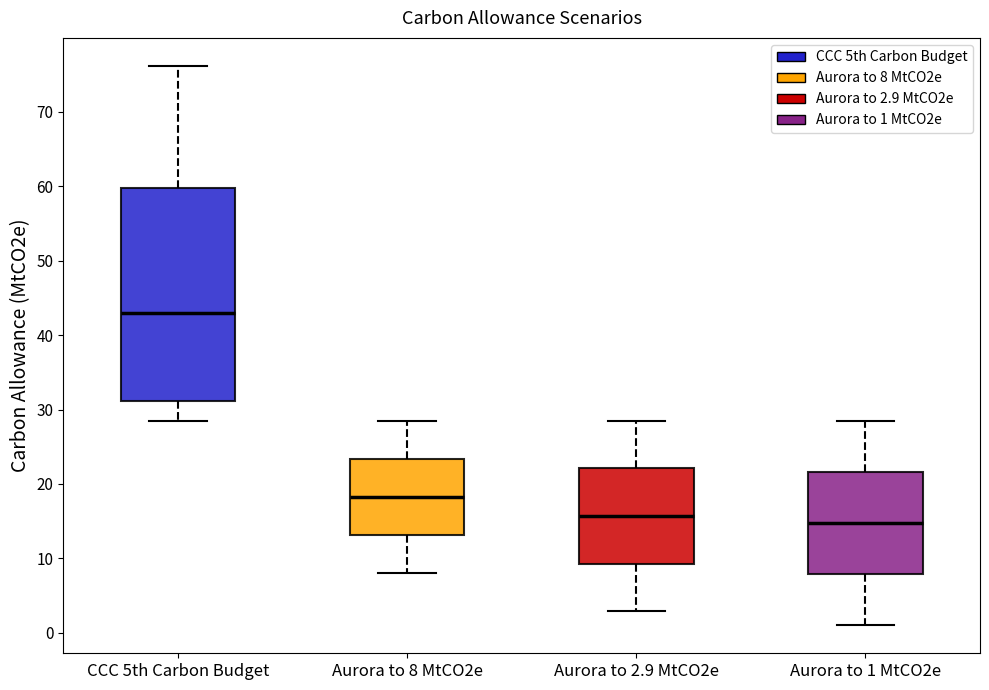

Which box's median line is the highest?

CCC 5th Carbon Budget